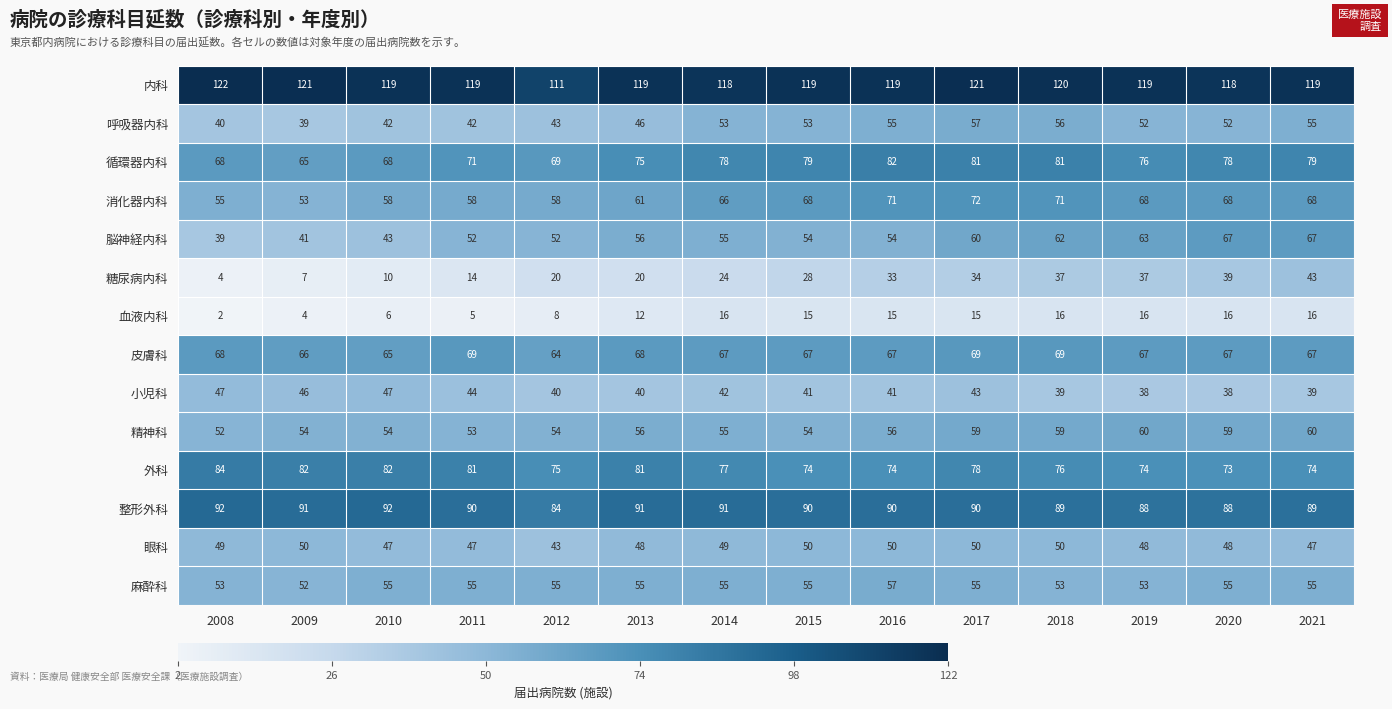

Which label corresponds to the largest value in the chart?

2008